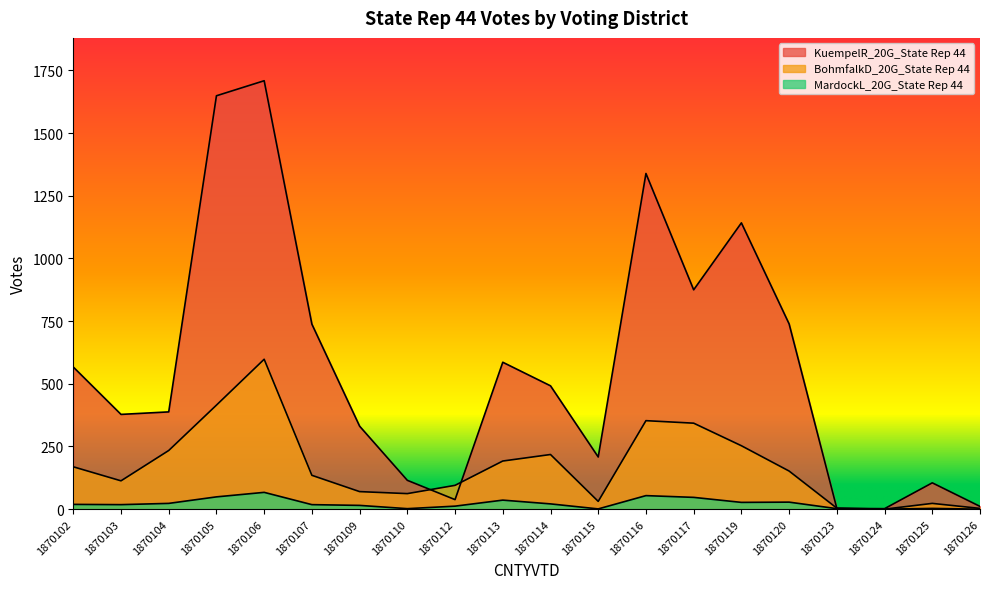

Reading left to right, list all the values displayed in this chart.

KuempelR_20G_State Rep 44: 1870102=567	1870103=378	1870104=388	1870105=1649	1870106=1709	1870107=738	1870109=331	1870110=115	1870112=38	1870113=586	1870114=492	1870115=208	1870116=1339	1870117=875	1870119=1142	1870120=739	1870123=3	1870124=2	1870125=105	1870126=11
BohmfalkD_20G_State Rep 44: 1870102=169	1870103=113	1870104=234	1870105=415	1870106=598	1870107=135	1870109=70	1870110=62	1870112=95	1870113=192	1870114=218	1870115=31	1870116=353	1870117=343	1870119=253	1870120=152	1870123=4	1870124=0	1870125=23	1870126=3
MardockL_20G_State Rep 44: 1870102=19	1870103=18	1870104=23	1870105=49	1870106=67	1870107=18	1870109=15	1870110=2	1870112=12	1870113=36	1870114=21	1870115=1	1870116=54	1870117=47	1870119=27	1870120=28	1870123=2	1870124=0	1870125=3	1870126=0